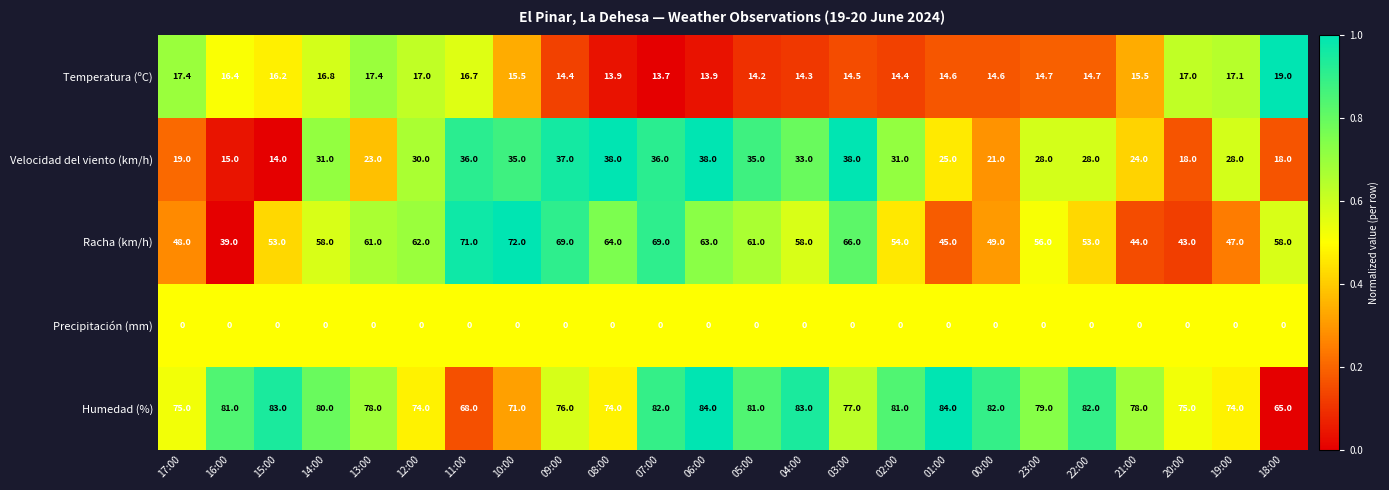

What is the maximum value shown in the chart?

84.0